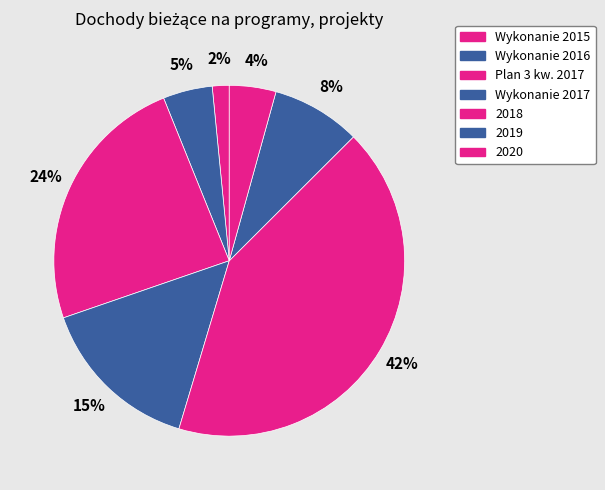

Does any single category account for the majority?

No